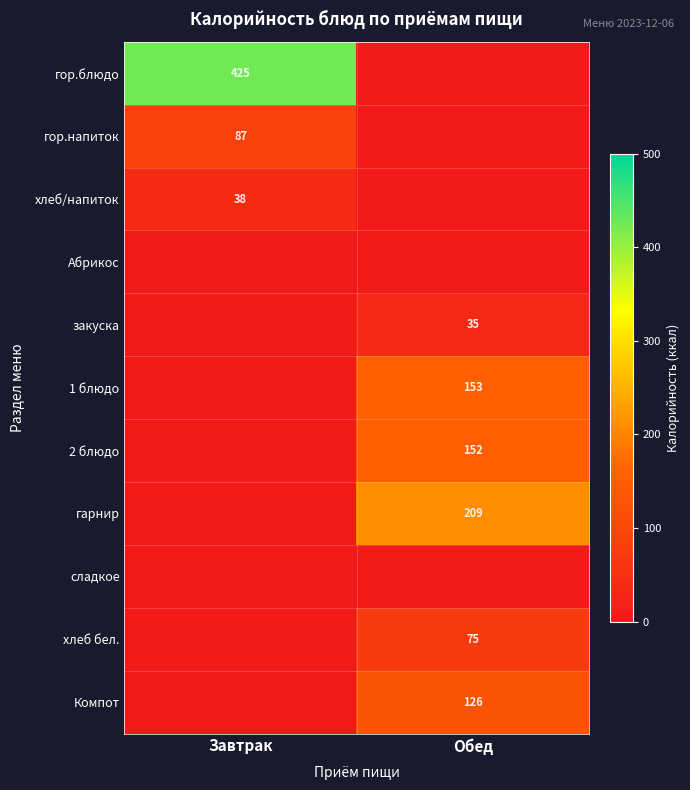

How many distinct data groups are displayed?

11